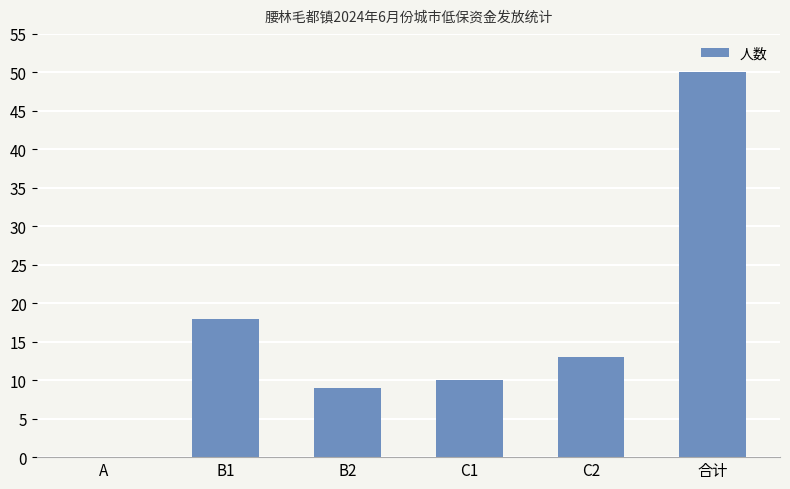

The value at B1 is 18. True or false?

True